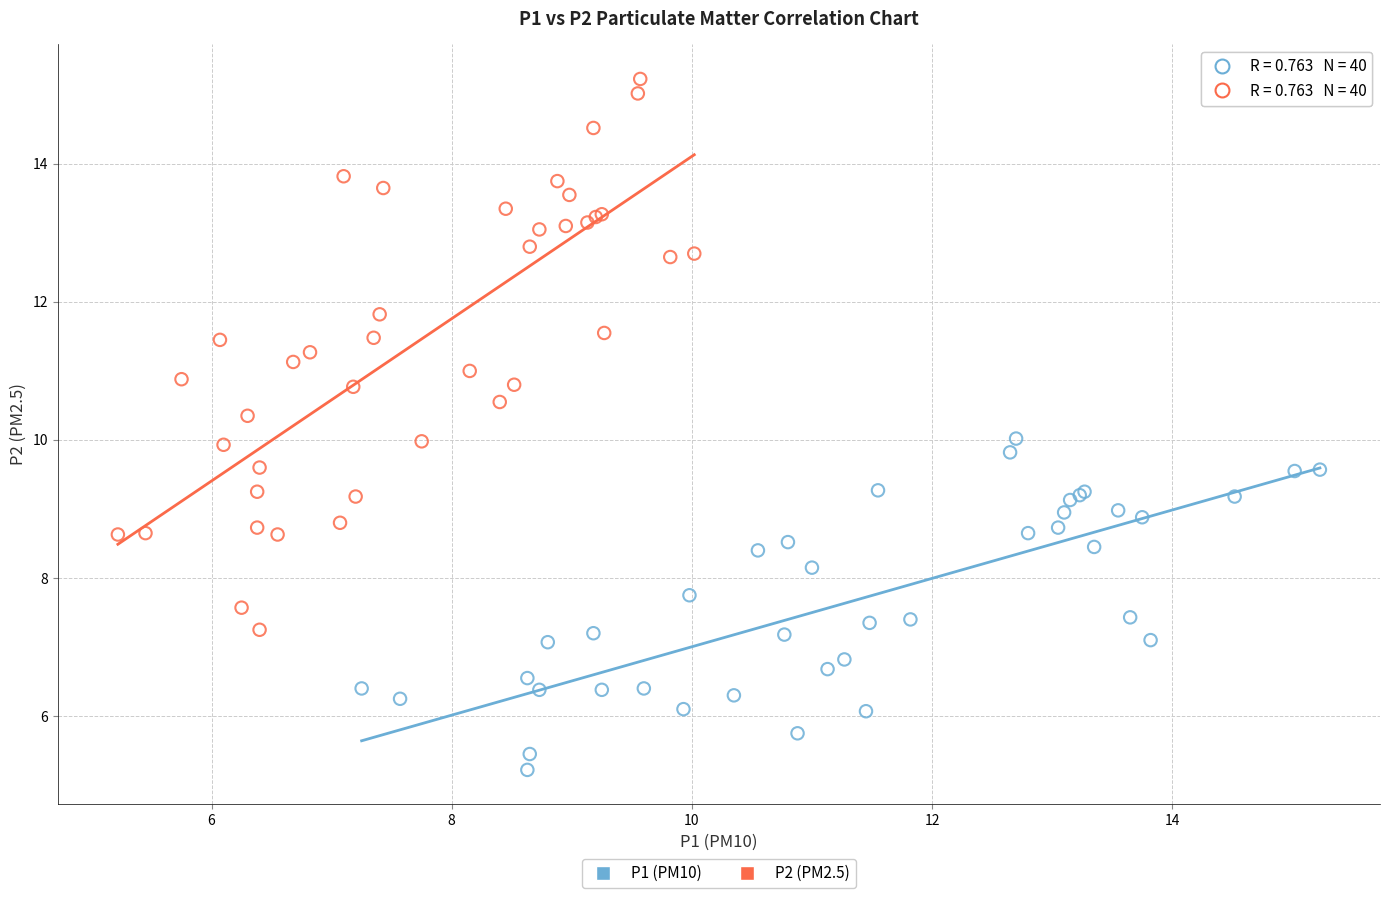

Which series contains the highest Y value?

P2 (PM2.5)